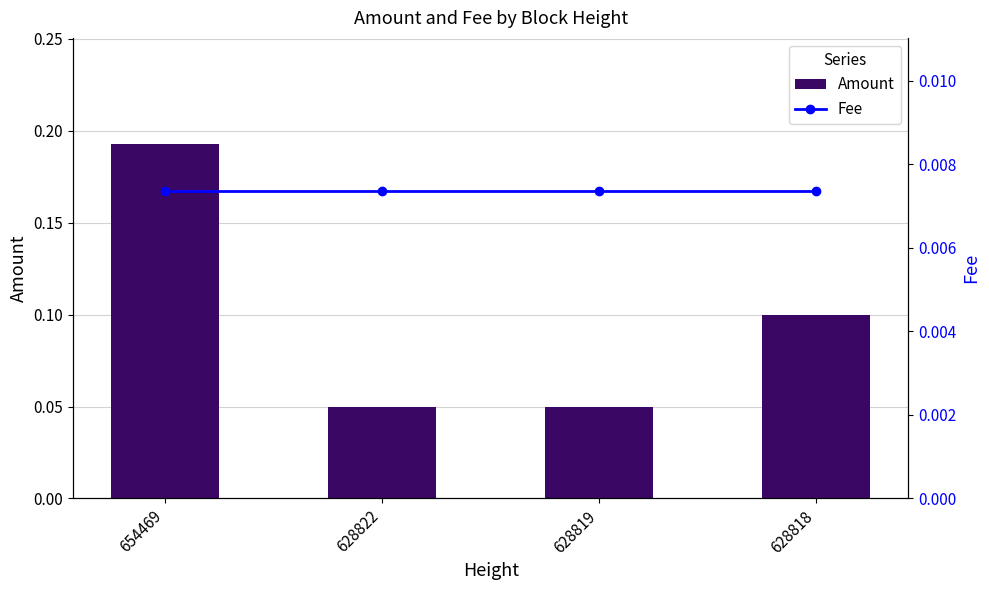

What is the average value of the Amount series?

0.1